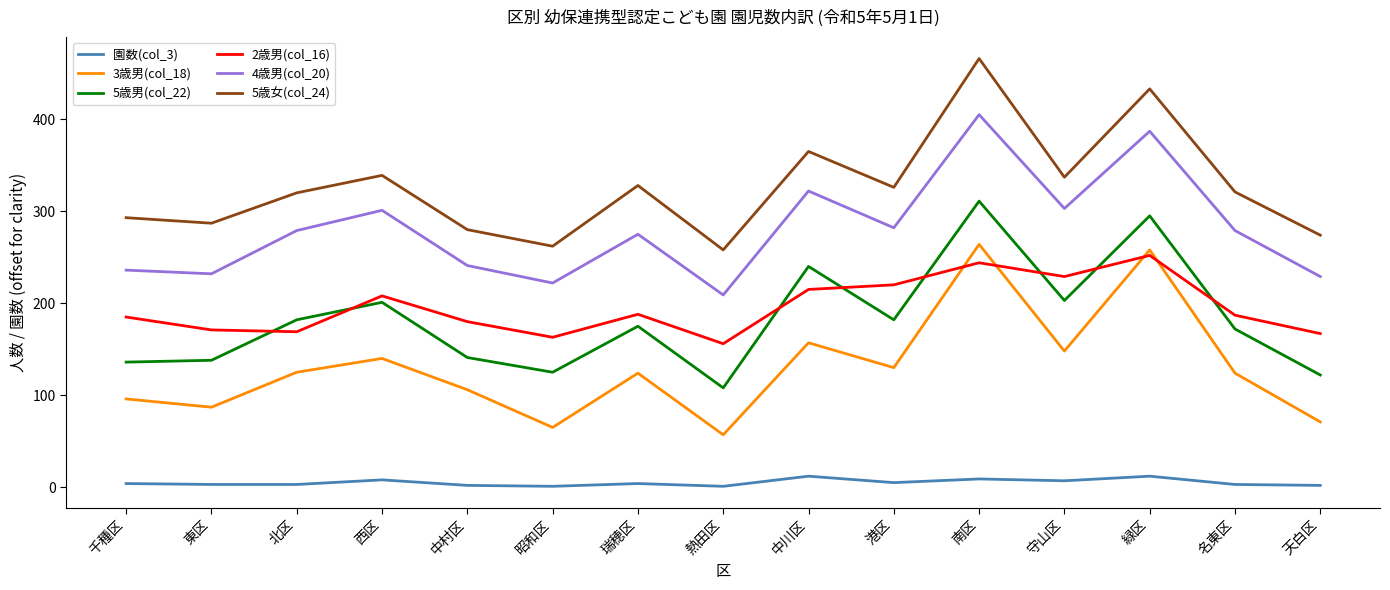

True or false: 5歳男(col_22) and 4歳男(col_20) cross at least once.

False